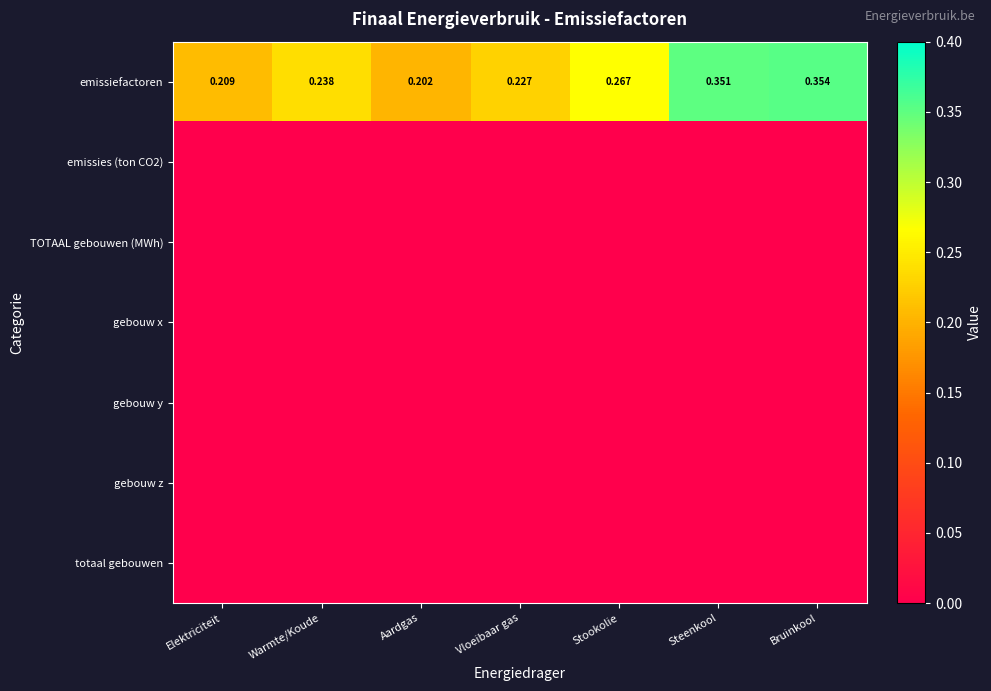

What is the spread (max minus min) of values at Bruinkool?

0.4